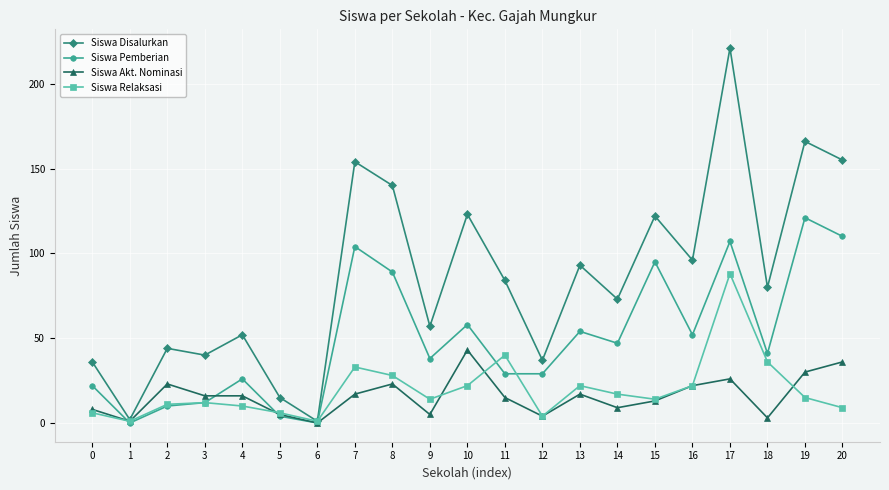

Between 4 and 20, which series saw the biggest shift?

Siswa Disalurkan